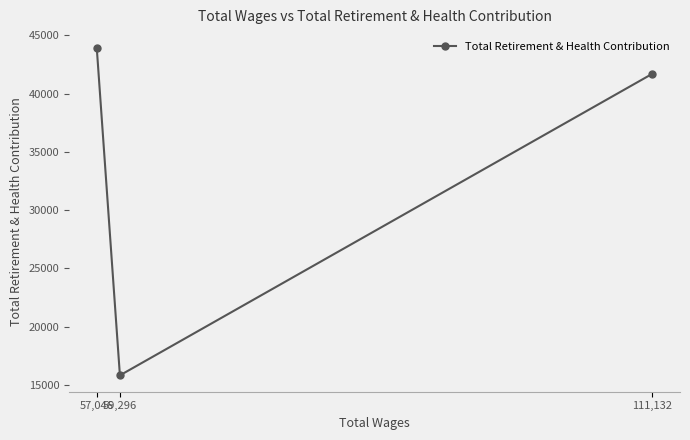

Does the chart display data point markers on the line(s)?

Yes